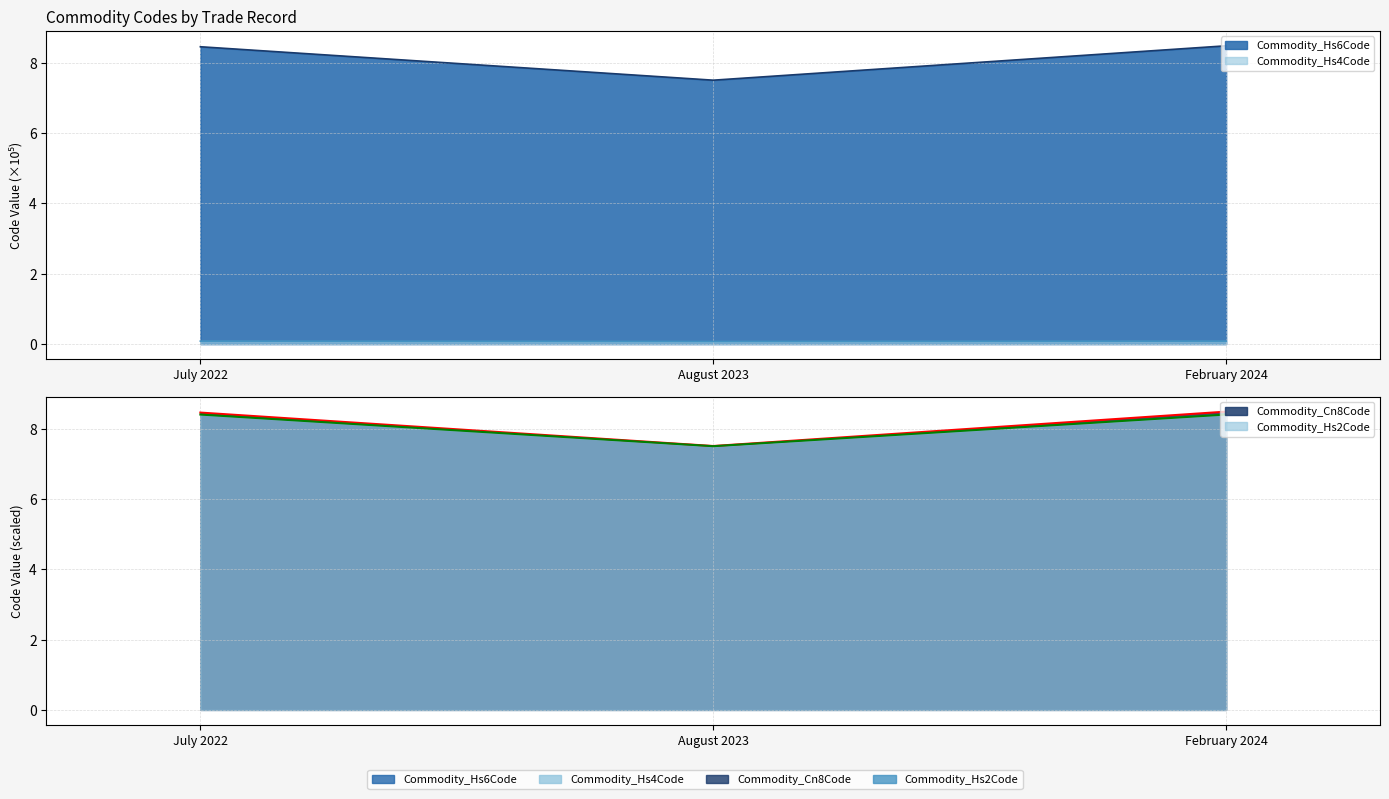

Rank the categories by Commodity_Hs4Code value from highest to lowest.

February 2024, July 2022, August 2023